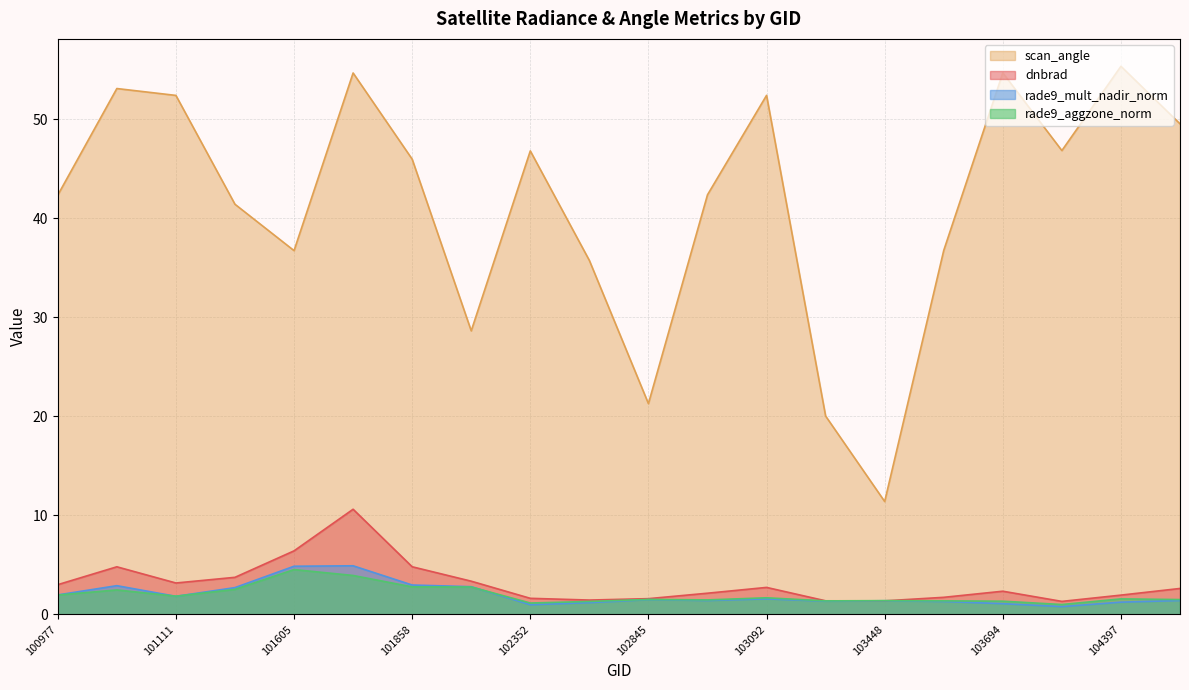

Reading left to right, list all the values displayed in this chart.

dnbrad: 100977=3.0	101102=4.8	101111=3.2	101234=3.7	101605=6.4	101736=10.6	101858=4.8	101986=3.4	102352=1.6	102602=1.4	102845=1.6	102964=2.1	103092=2.7	103330=1.4	103448=1.4	103566=1.7	103694=2.3	104279=1.3	104397=1.9	104405=2.6
scan_angle: 100977=42.3	101102=53.1	101111=52.4	101234=41.4	101605=36.7	101736=54.7	101858=46.0	101986=28.6	102352=46.8	102602=35.7	102845=21.3	102964=42.4	103092=52.4	103330=20.0	103448=11.4	103566=36.7	103694=54.7	104279=46.8	104397=55.3	104405=49.5
rade9_mult_nadir_norm: 100977=2.0	101102=2.9	101111=1.8	101234=2.7	101605=4.9	101736=4.9	101858=3.0	101986=2.8	102352=1.0	102602=1.2	102845=1.5	102964=1.4	103092=1.6	103330=1.3	103448=1.4	103566=1.3	103694=1.1	104279=0.8	104397=1.2	104405=1.4
rade9_aggzone_norm: 100977=2.0	101102=2.5	101111=1.8	101234=2.5	101605=4.5	101736=3.9	101858=2.8	101986=2.8	102352=1.1	102602=1.3	102845=1.5	102964=1.5	103092=1.7	103330=1.4	103448=1.4	103566=1.4	103694=1.3	104279=1.0	104397=1.6	104405=1.5